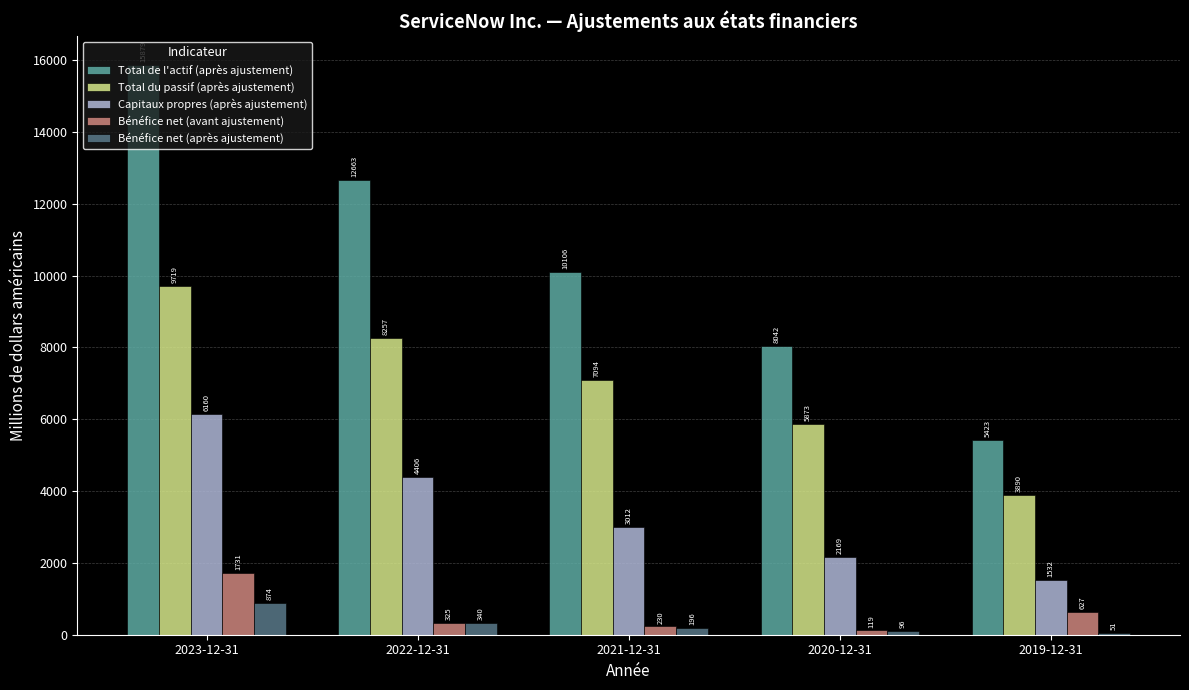

What position from the left is 2021-12-31?

3